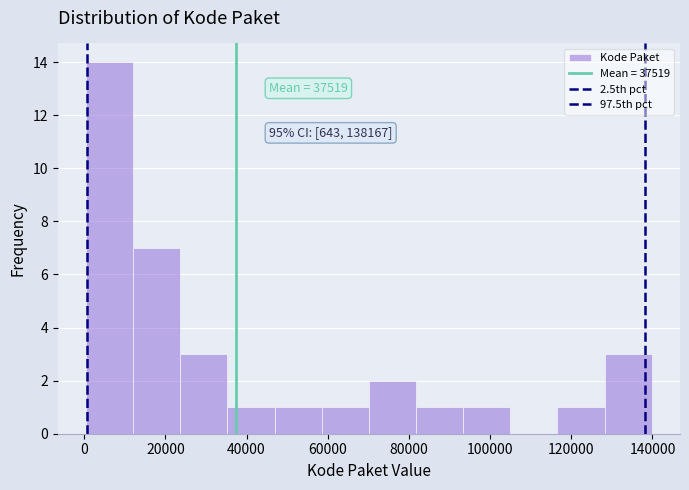

Over which range of the x-axis is the bar tallest?

0 to 12000